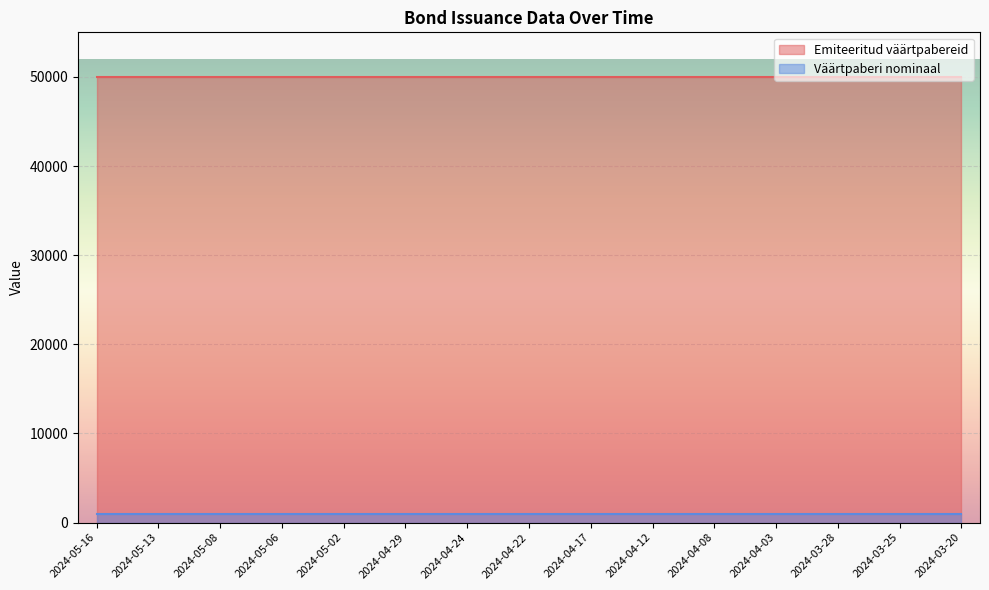

Read the Väärtpaberi nominaal value at 2024-04-29.

1000